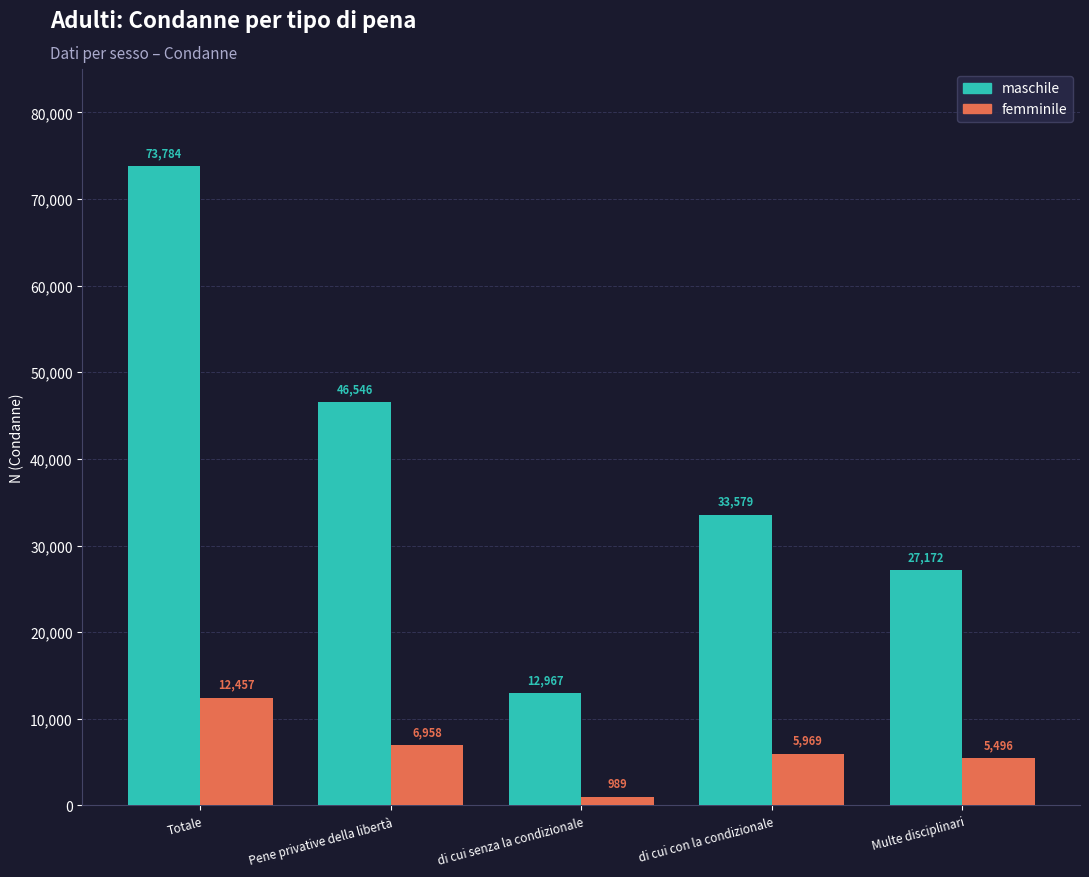

What is the sum of all femminile values?

31869